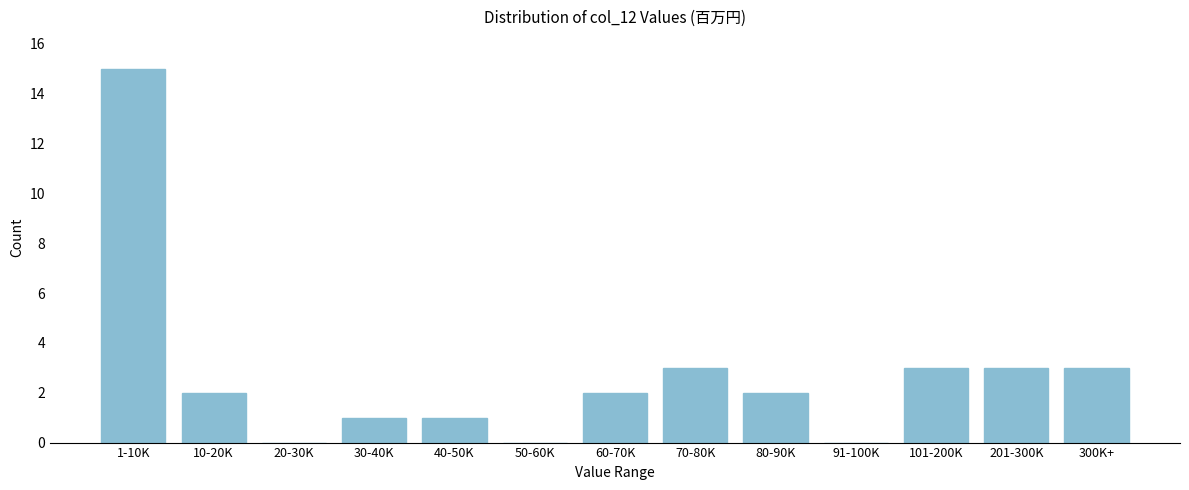

Reading right to left, extract all data points from this chart.

300K+=3	201-300K=3	101-200K=3	91-100K=0	80-90K=2	70-80K=3	60-70K=2	50-60K=0	40-50K=1	30-40K=1	20-30K=0	10-20K=2	1-10K=15